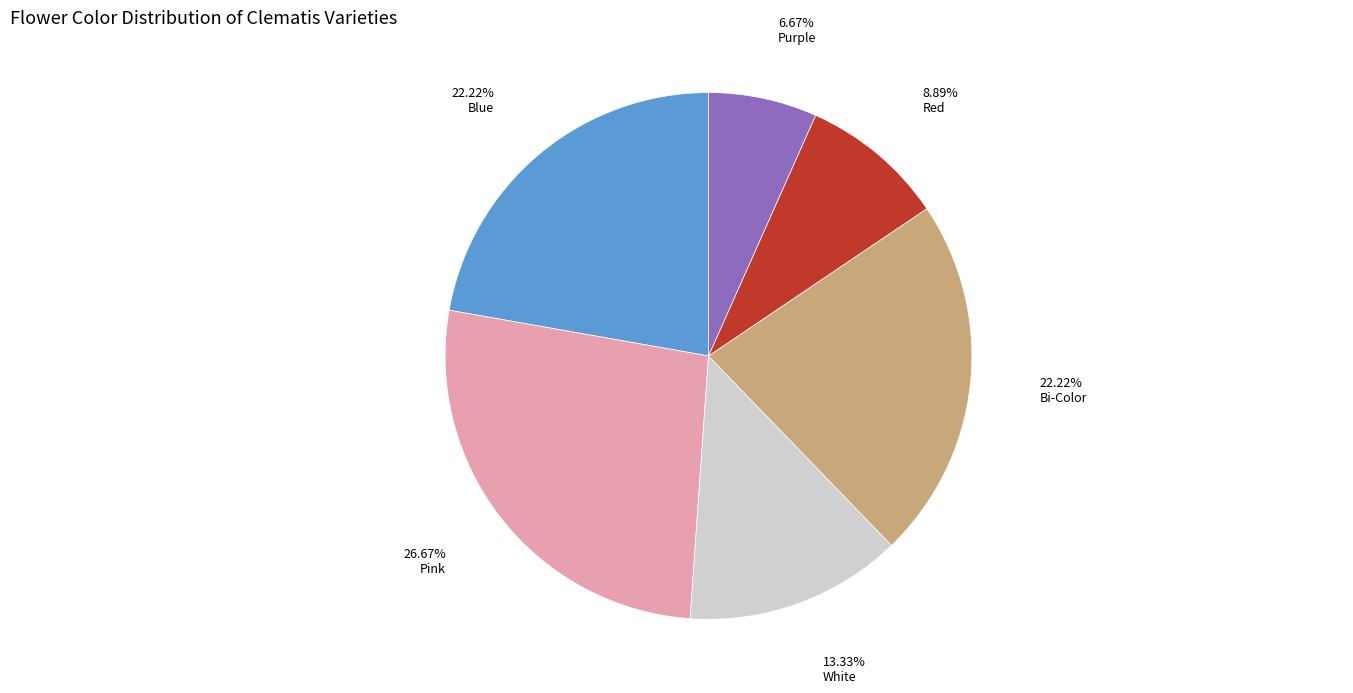

Count the number of slices in the pie.

6